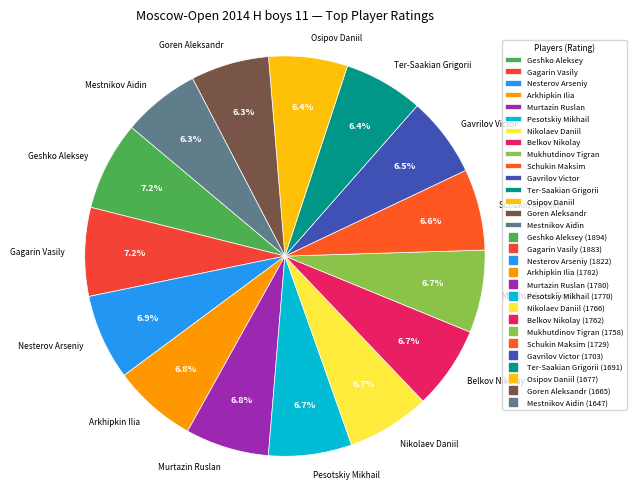

What is the ratio of the value at Murtazin Ruslan to the value at Nikolaev Daniil?

1.0